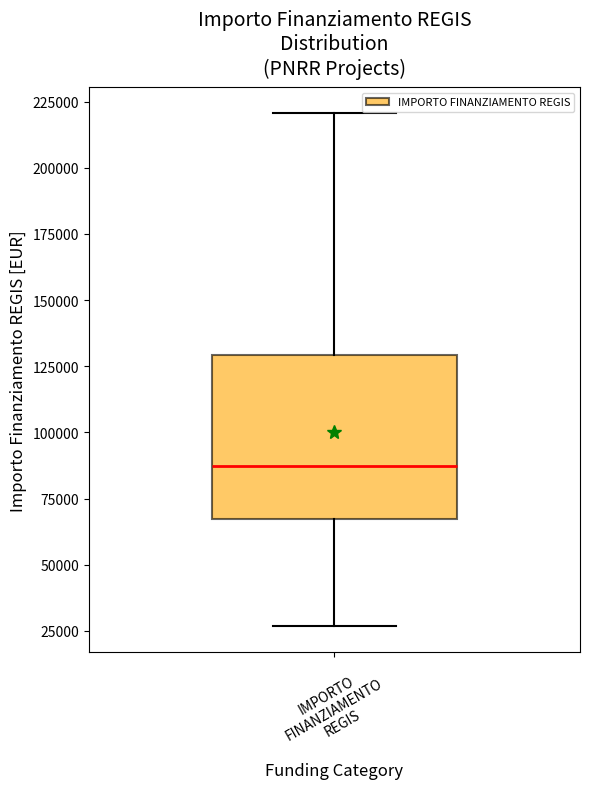

Read this box plot against the y-axis: the position of the median line, the range covered by the box, and the ends of both whiskers. The values are not printed on the chart, so give them approximately, as read against the axis.

median 85000, box 65000 to 130000, whiskers 25000 to 220000